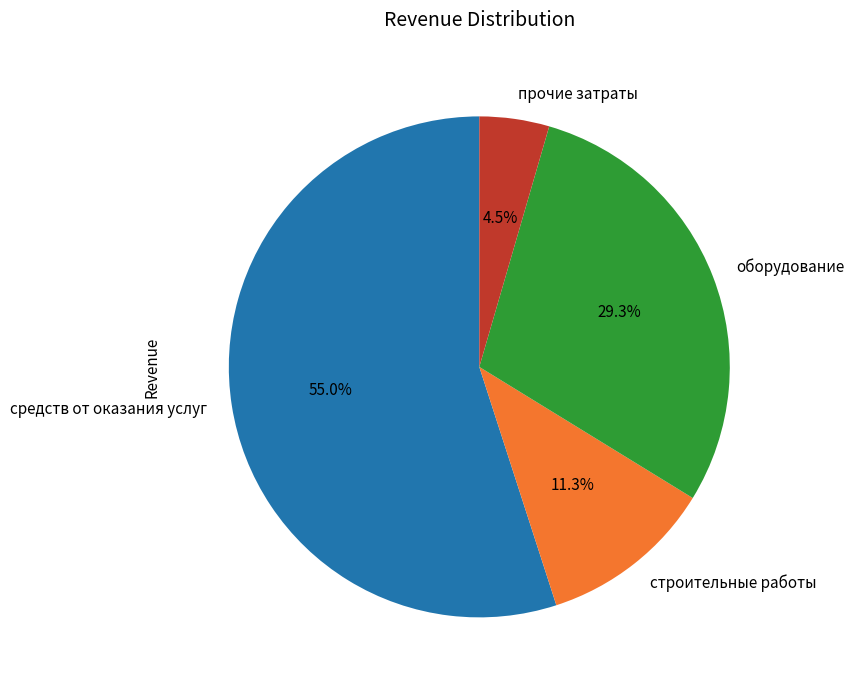

To the nearest percent, what percentage of the pie is строительные работы?

11%